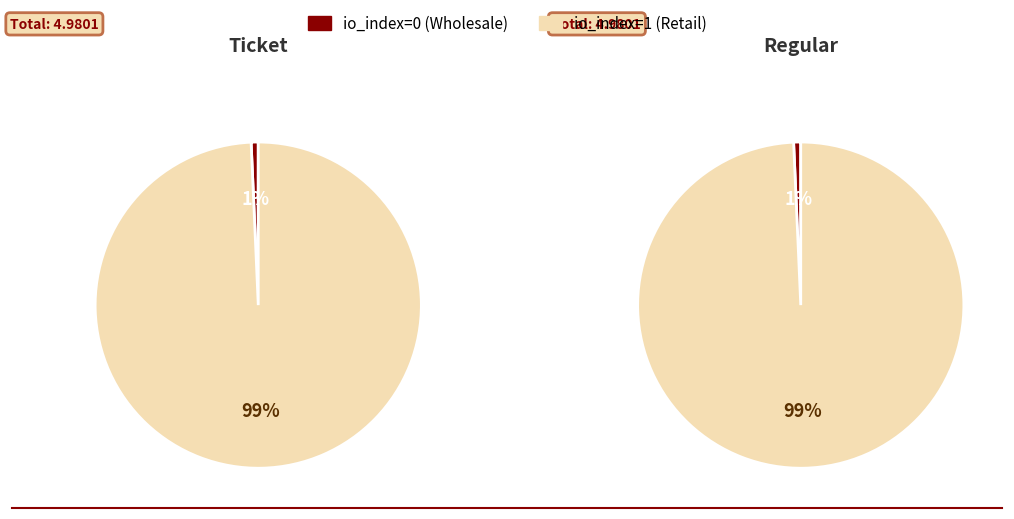

To the nearest percent, what is the combined percentage of io_index=1 and io_index=0?

100%